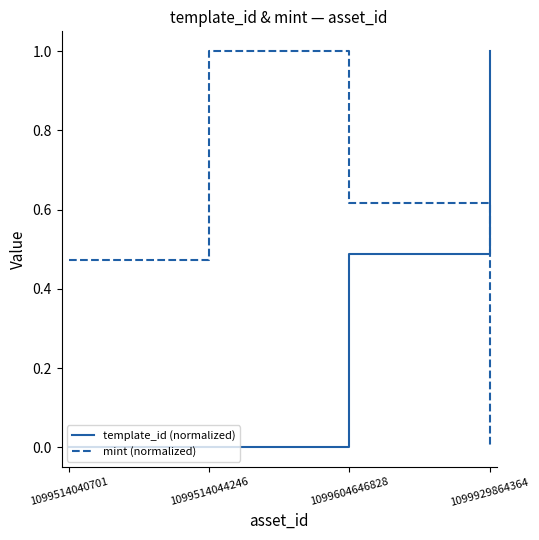

What is the sum of all template_id (normalized) values?

1.5